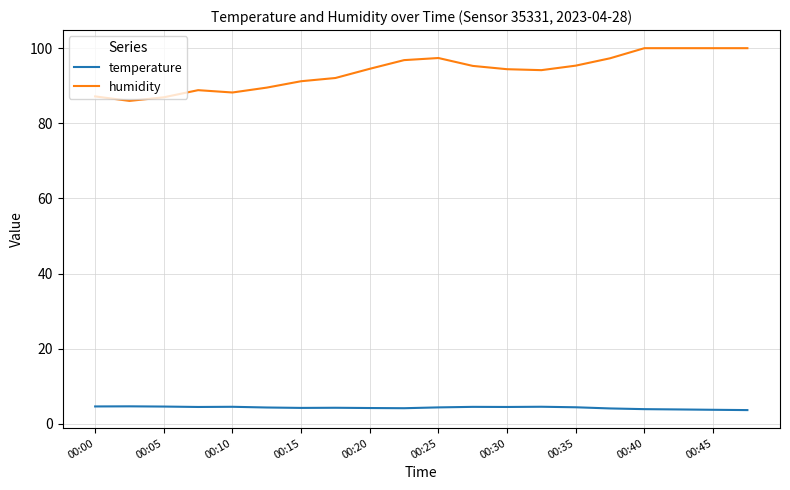

Which series has the largest range (max minus min)?

humidity